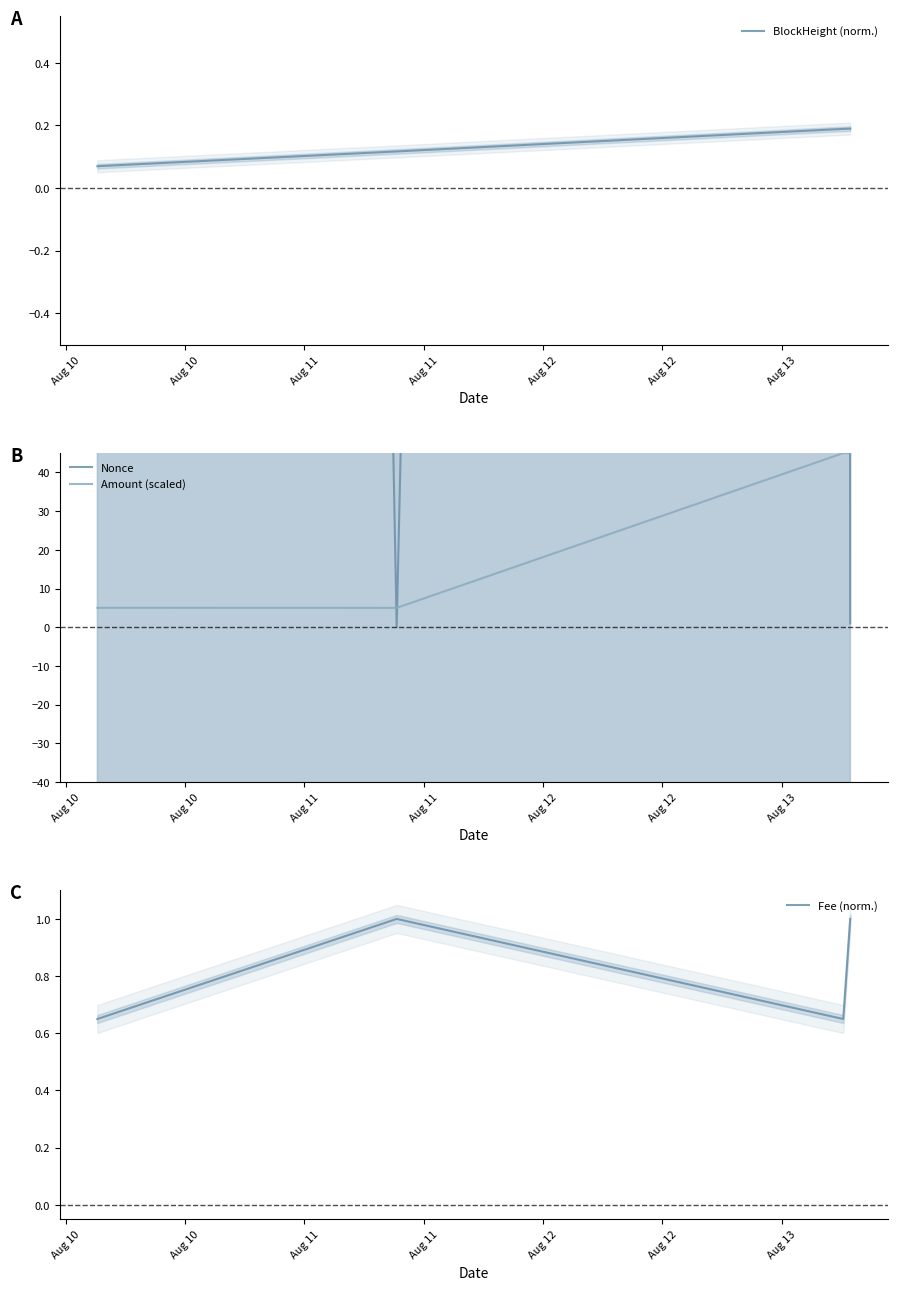

List the series in order of their peak value, lowest first.

BlockHeight (norm.), Fee (norm.), Amount (scaled), Nonce